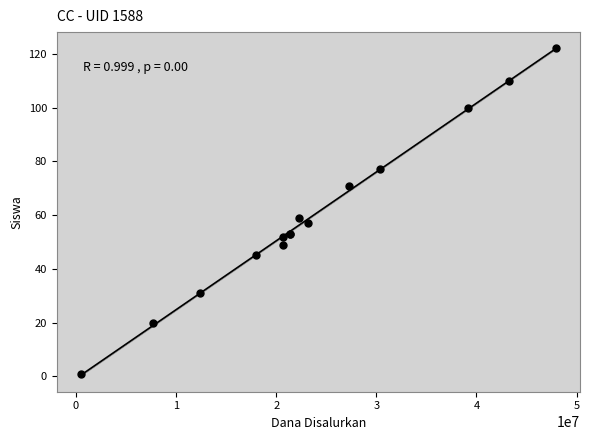

What Y value in the scatter plot is closest to 61?

59